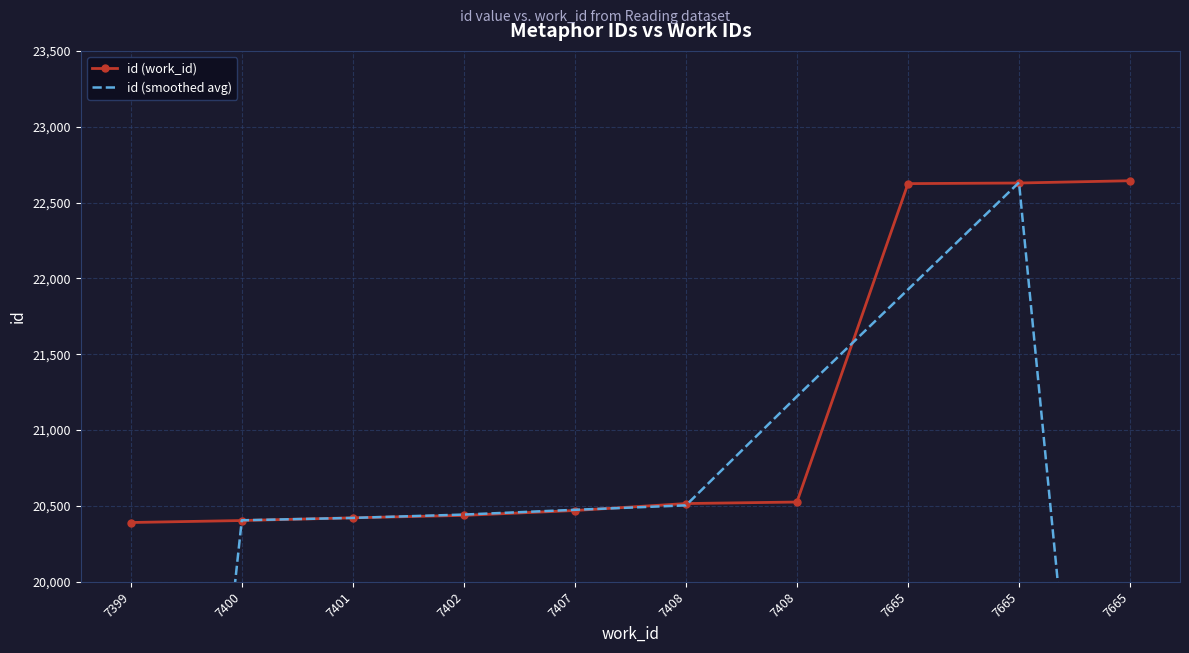

Which series has the widest spread of values?

id (smoothed avg)